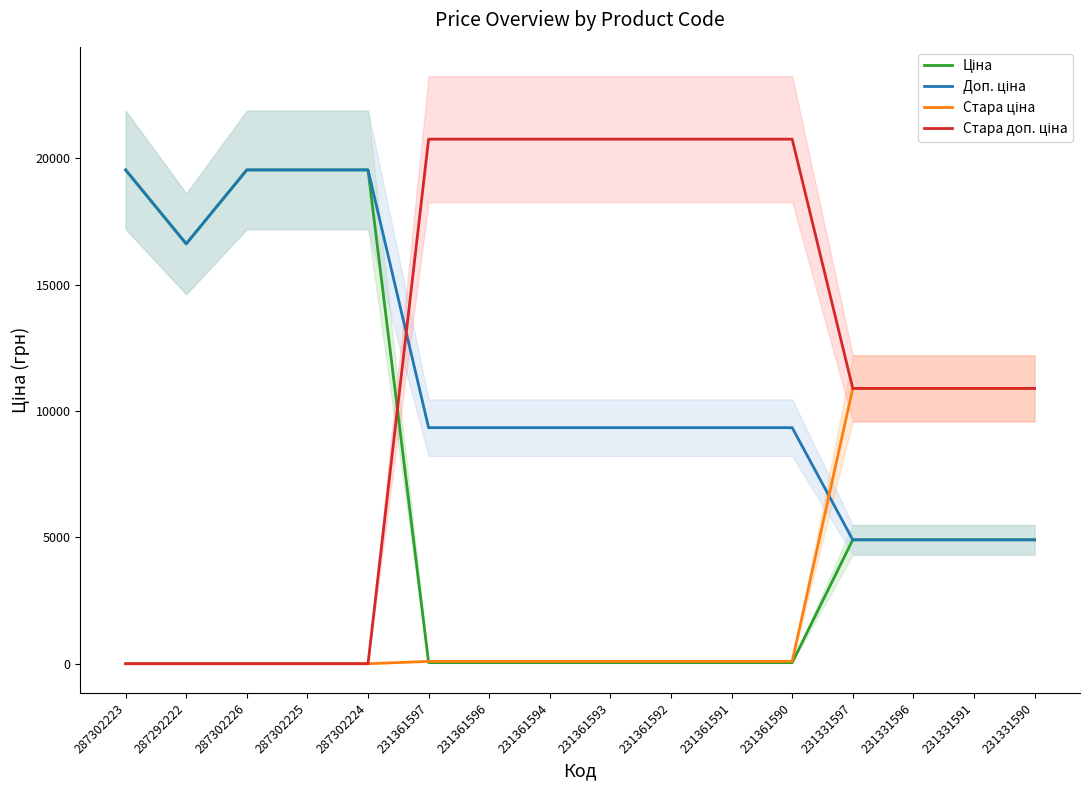

At which label does Ціна reach its minimum?

231361597